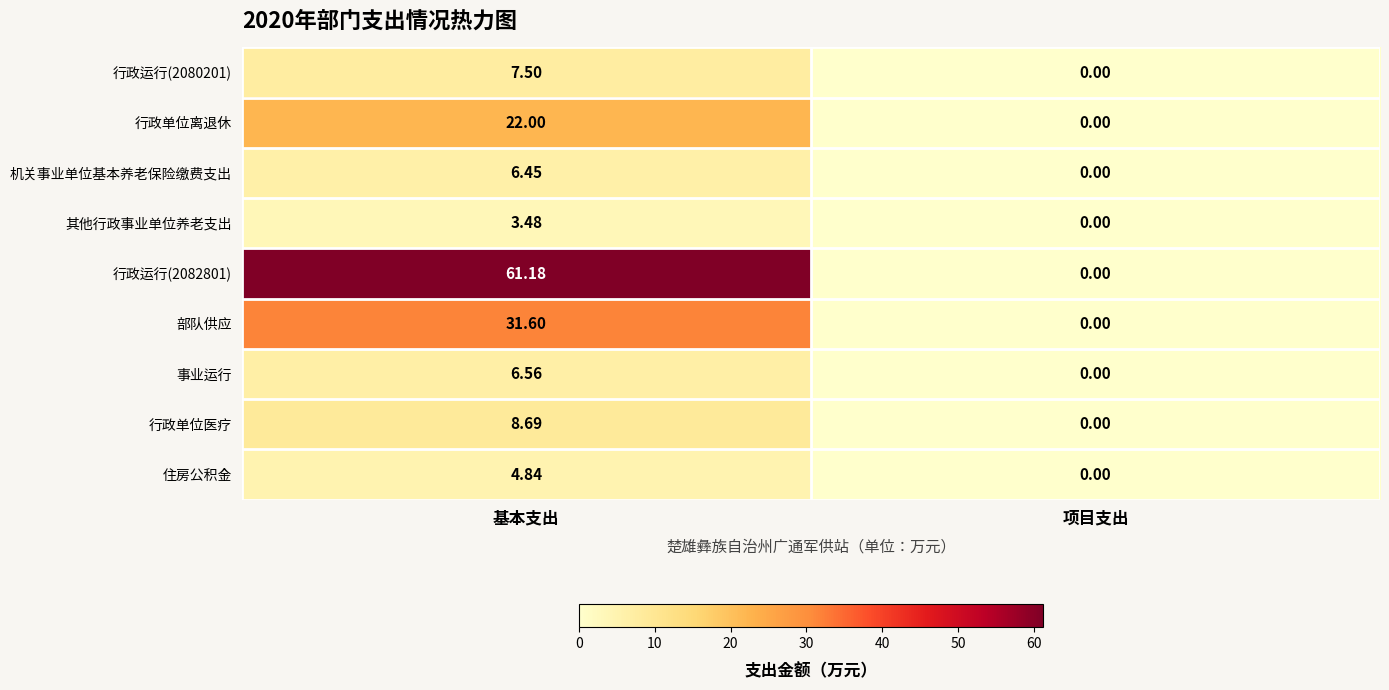

Which label corresponds to the smallest value in the chart?

项目支出